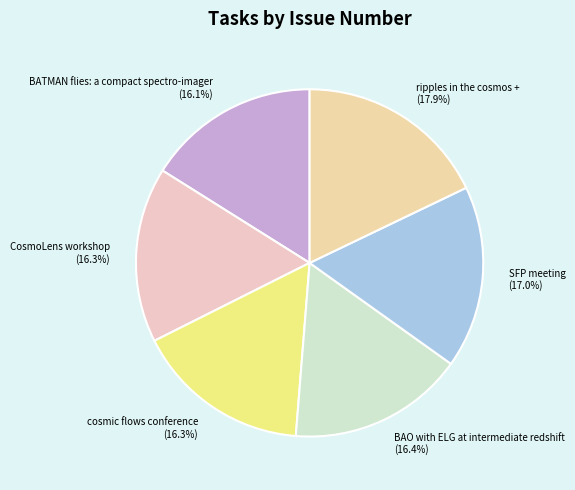

Which has a higher value, BATMAN flies: a compact spectro-imager or SFP meeting?

SFP meeting